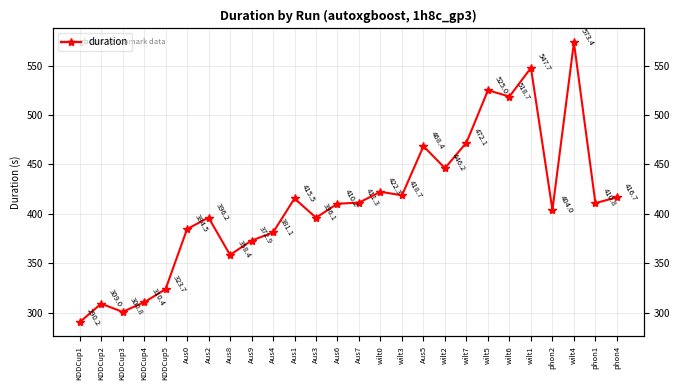

What value does the data have at wilt3?

418.7